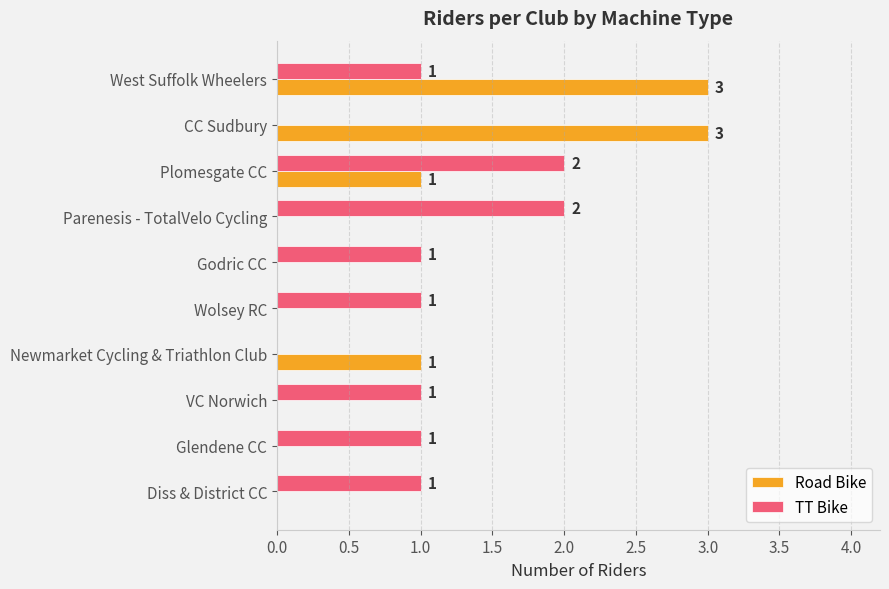

The Road Bike series shows 0 at Parenesis - TotalVelo Cycling. True or false?

True